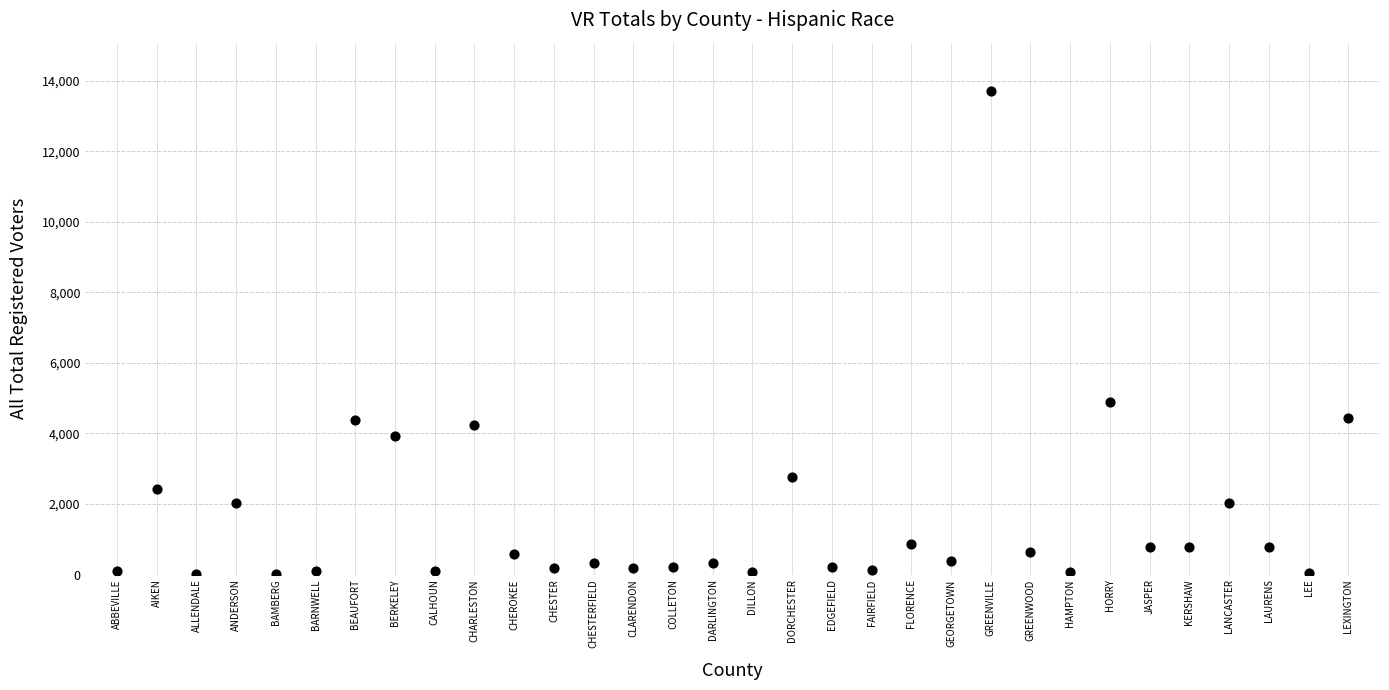

What is the range of Y values (max minus min)?

13694